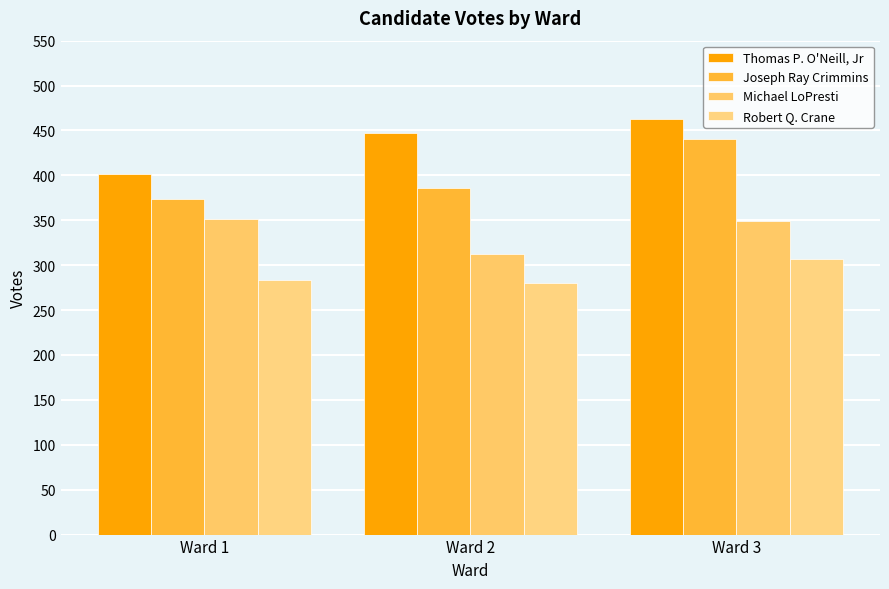

How many series are shown in this chart?

4